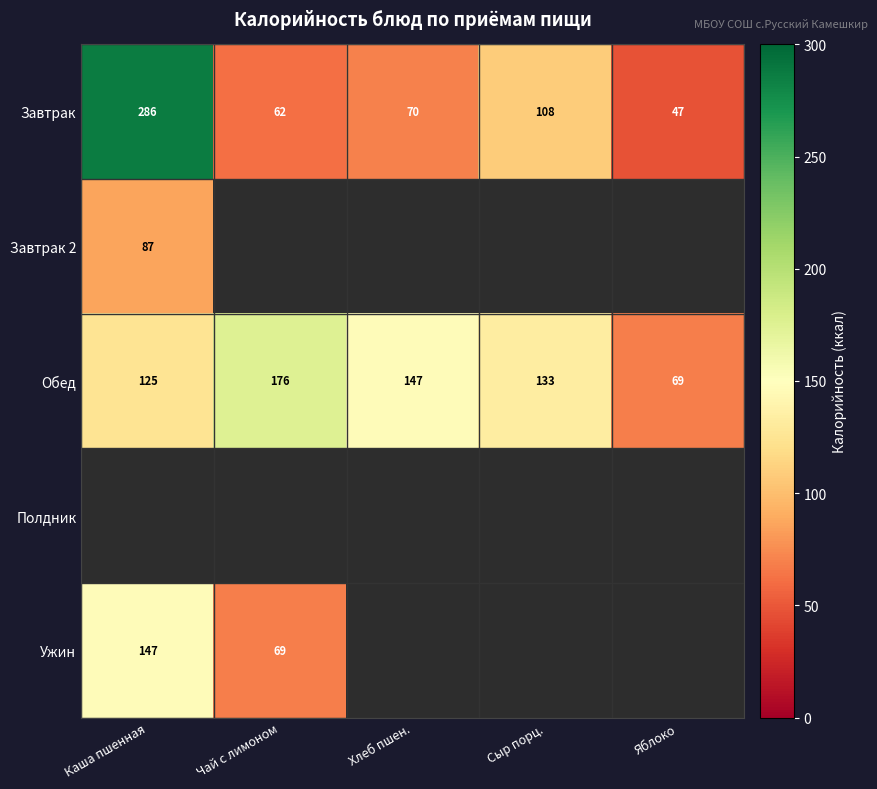

What is the highest value of the Обед series?

176